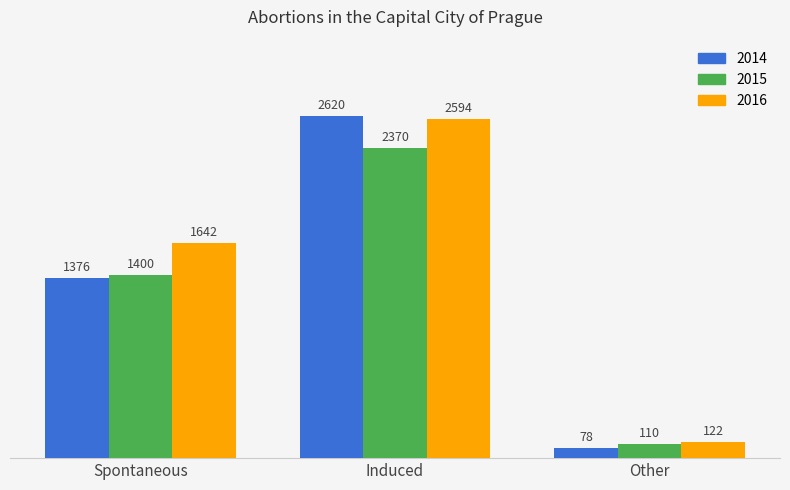

What position from the right is Induced?

2